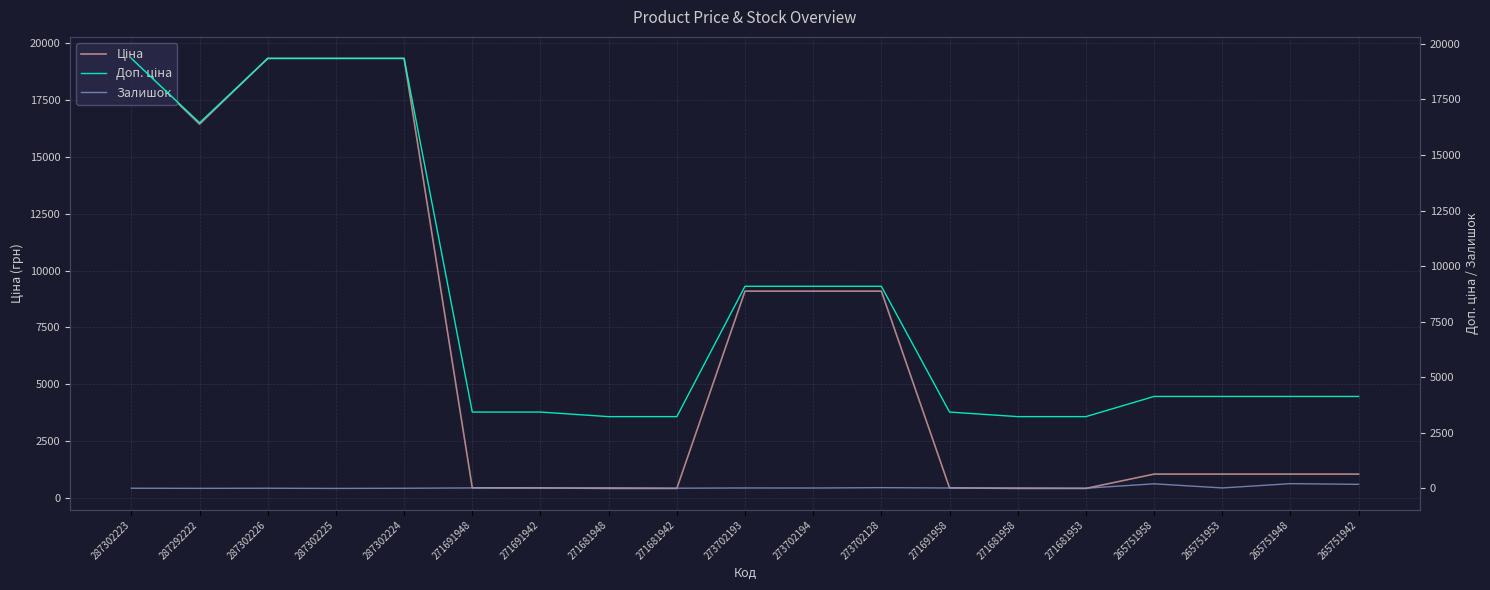

In Залишок, how many points are lower than both neighbors (excluding endpoints)?

8